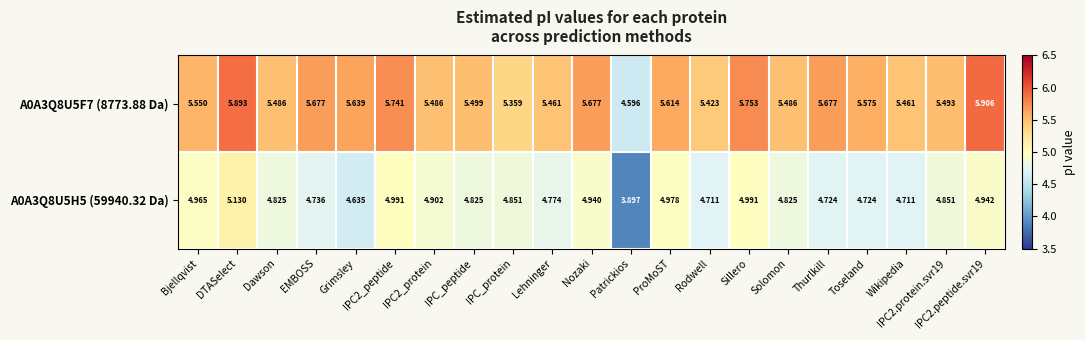

At which category is the sum across all series the highest?

DTASelect